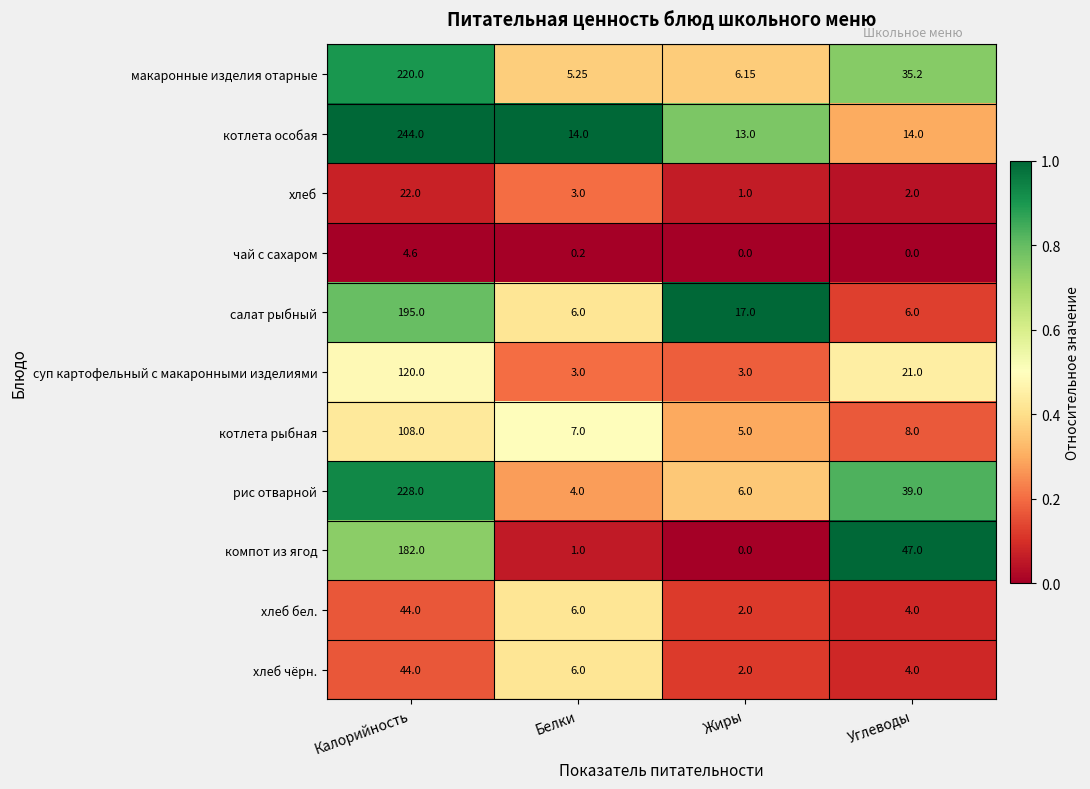

At which label does хлеб reach its minimum?

Жиры